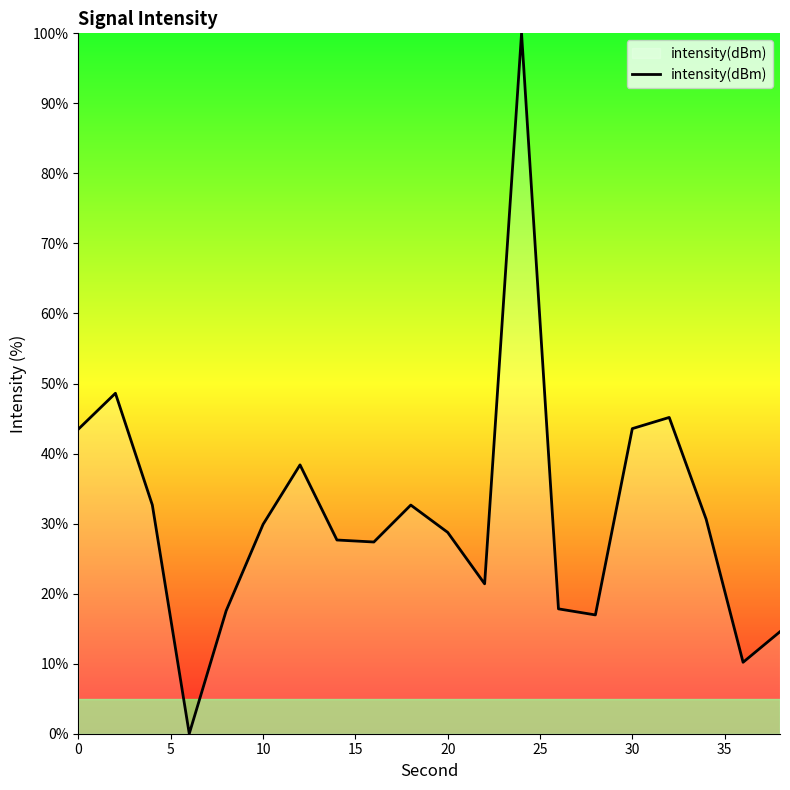

What is the maximum value shown in the chart?

100.0